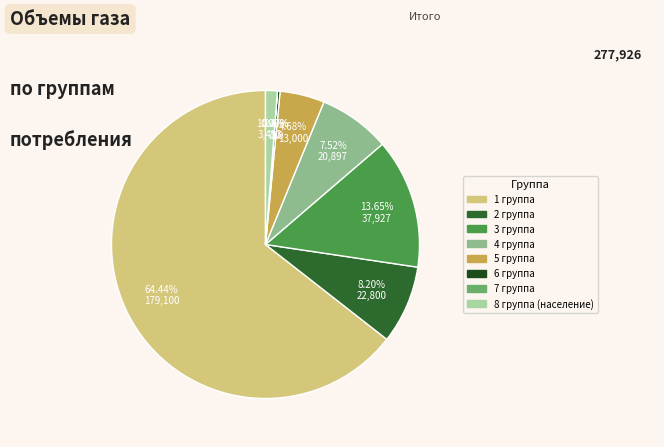

The 5 группа slice represents 1% of the pie. True or false?

False